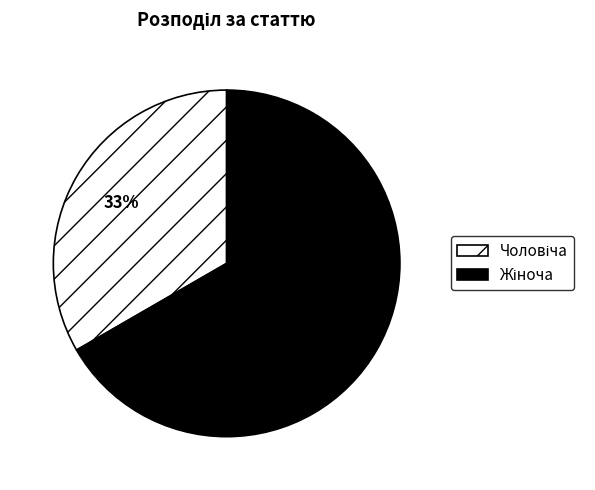

To the nearest percent, what is the average slice percentage?

50%